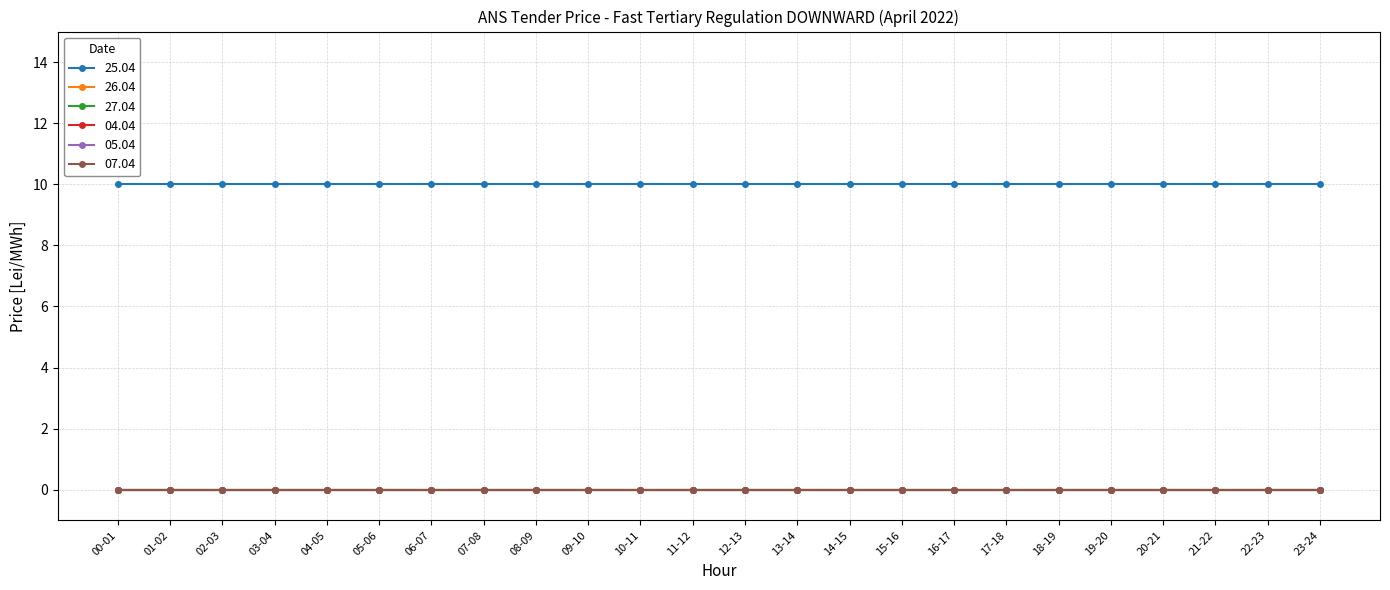

At which label is 05.04 closest to 0?

00-01